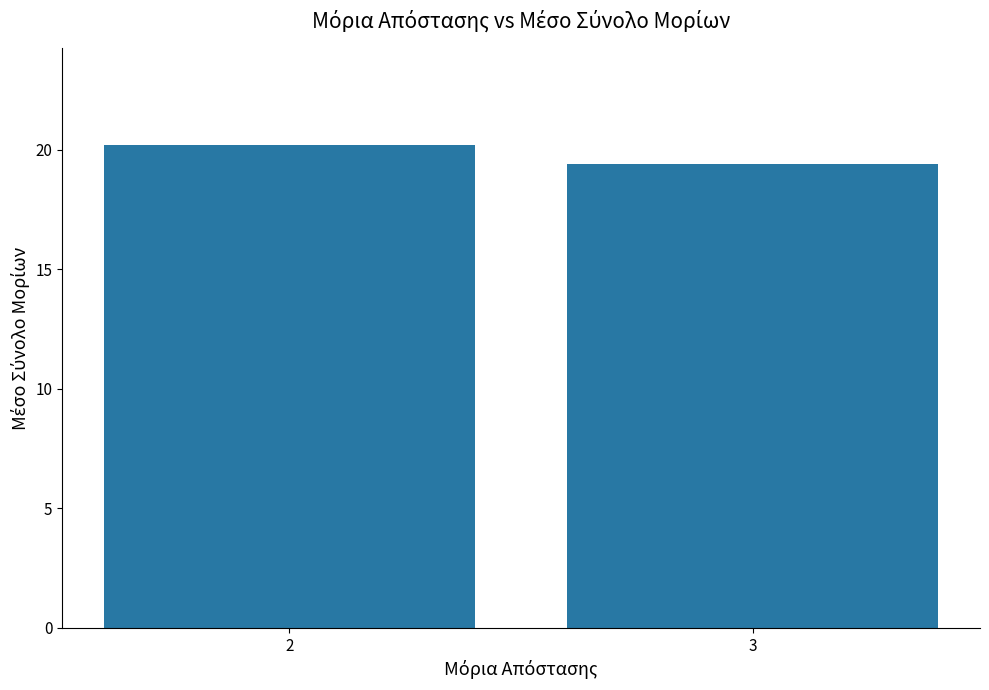

What is the change in value from 2 to 3?

-0.8